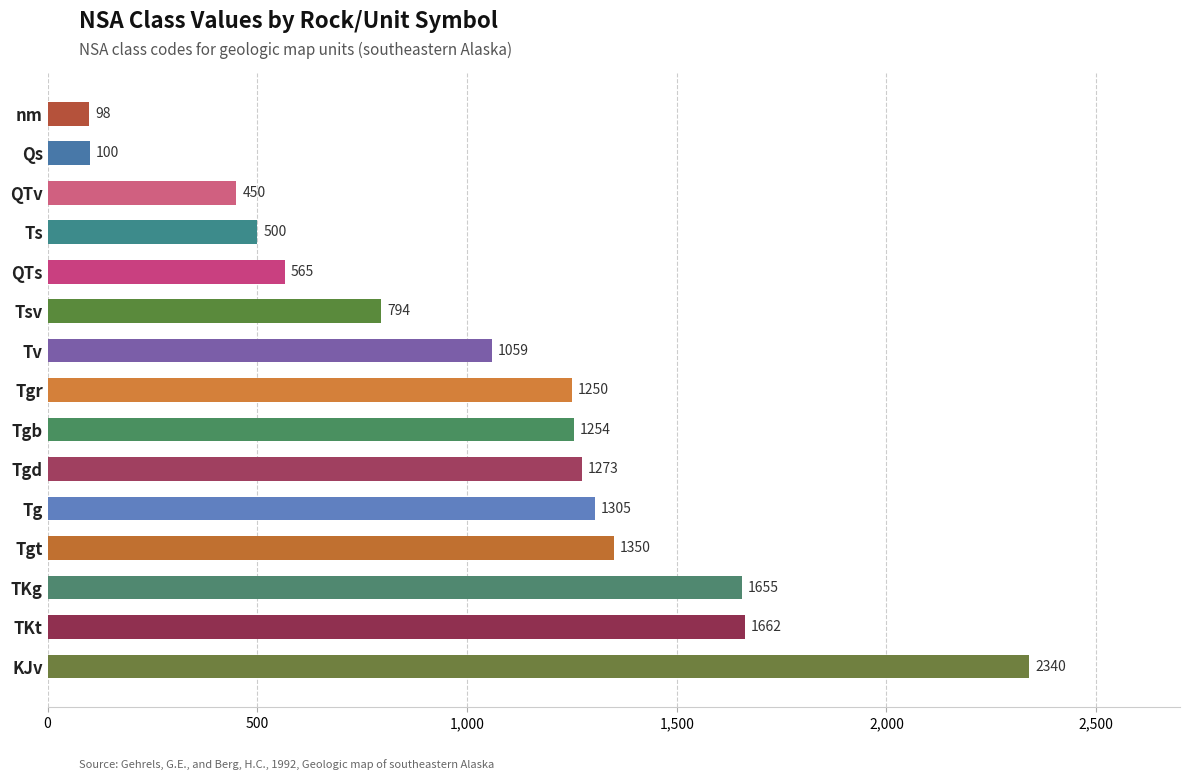

True or false: the data shows 1795 at Tgb.

False